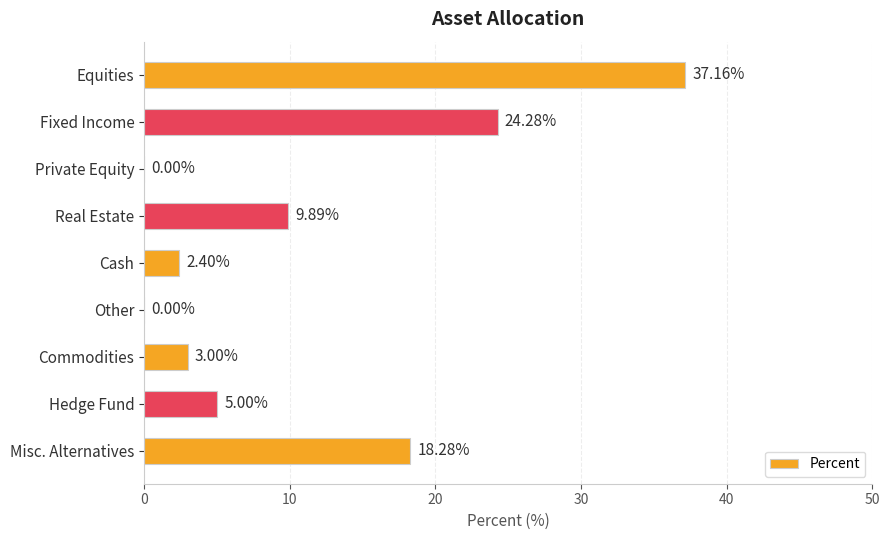

What is the sum of all values?

100.0